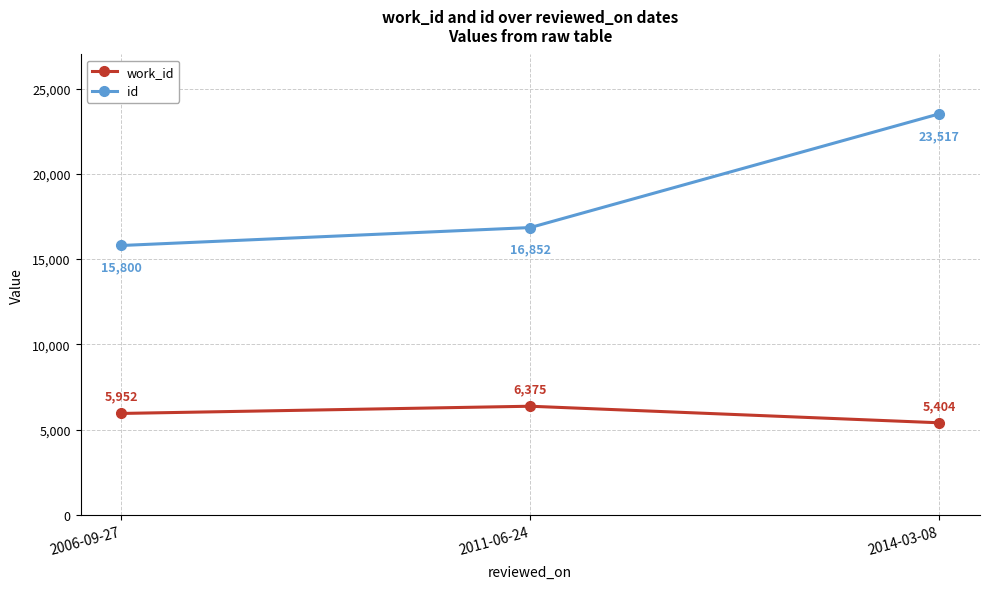

Which series changed the most between 2006-09-27 and 2011-06-24?

id